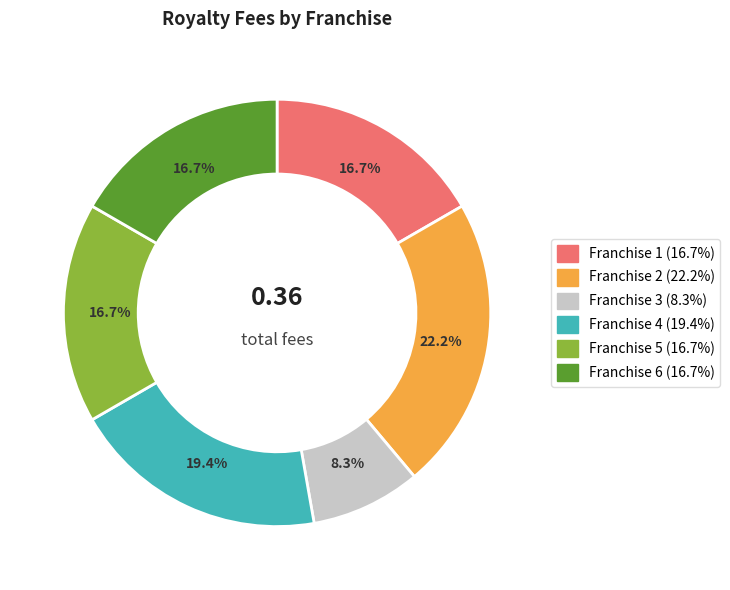

What is the largest slice in the pie chart?

Franchise 2